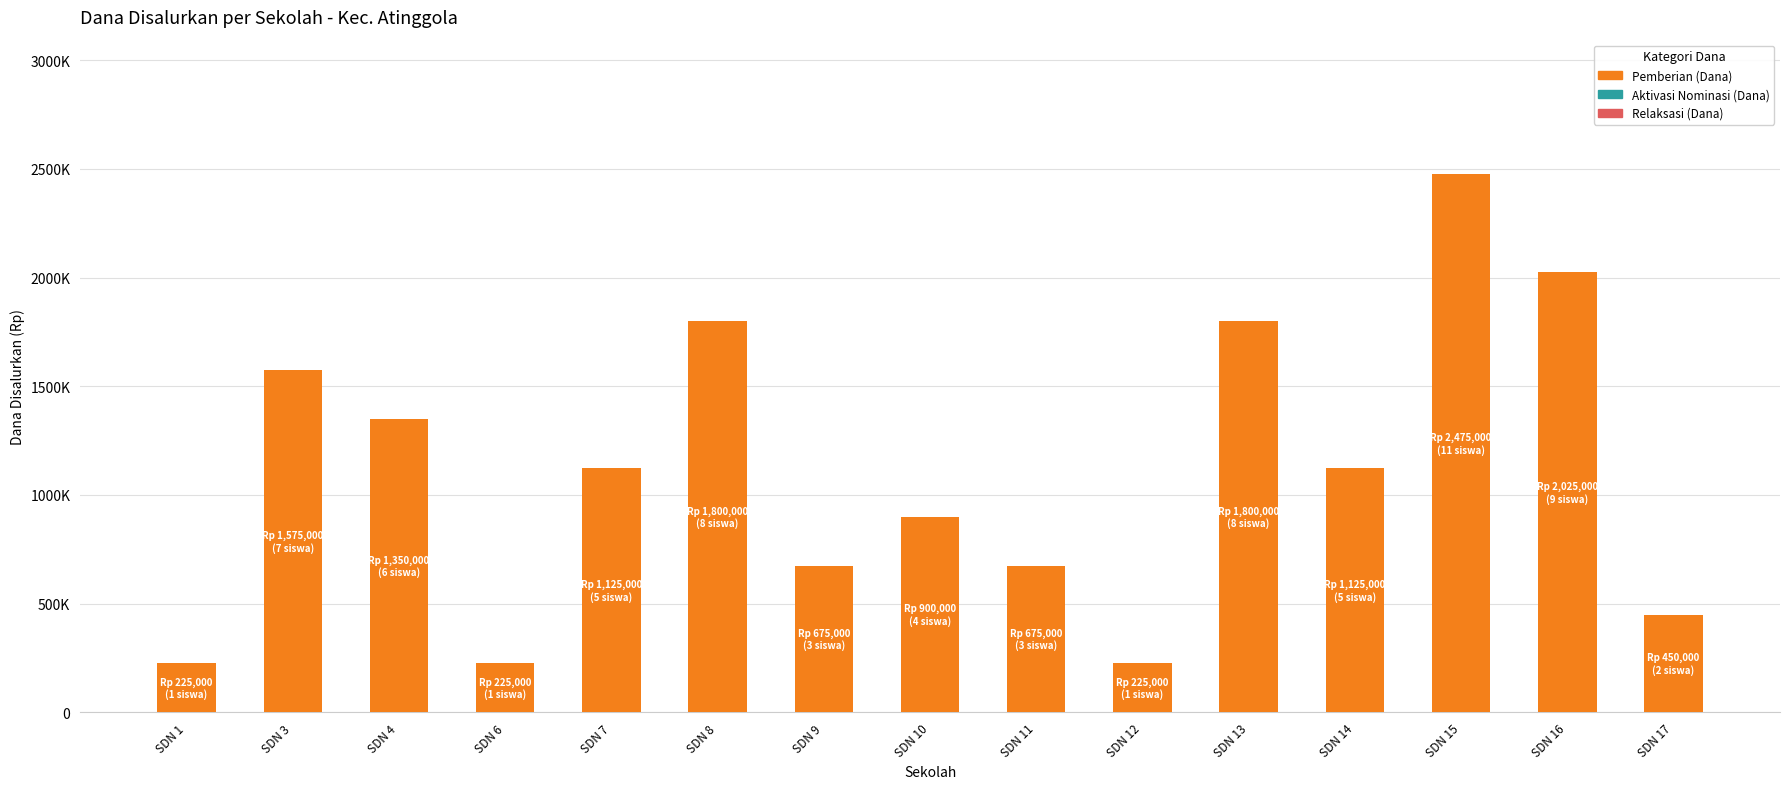

Are the bars horizontal?

No